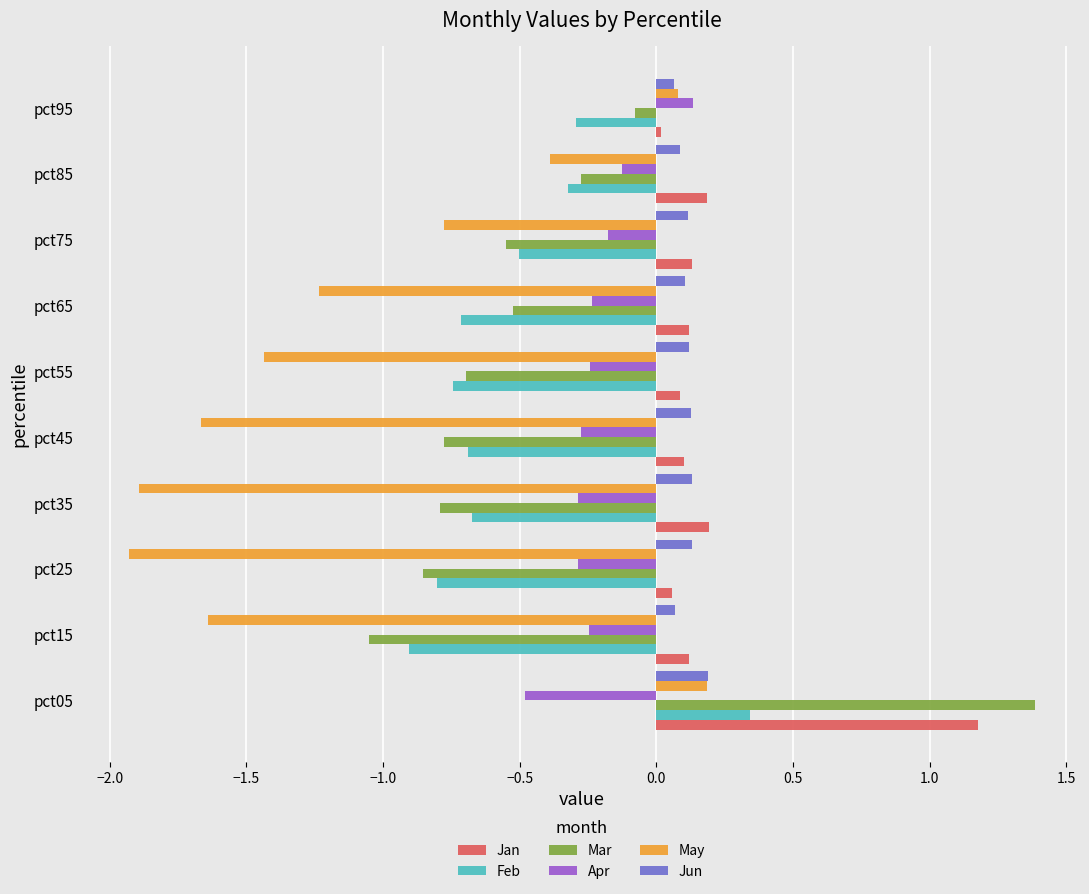

How many values in May are below zero?

8